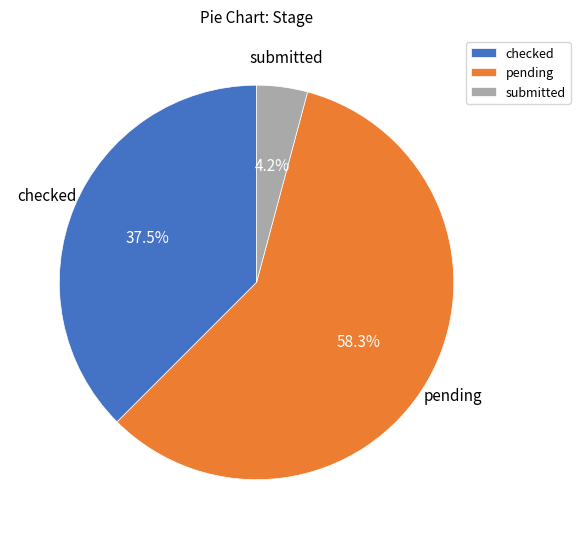

What percentage is NOT represented by pending?

41.7%